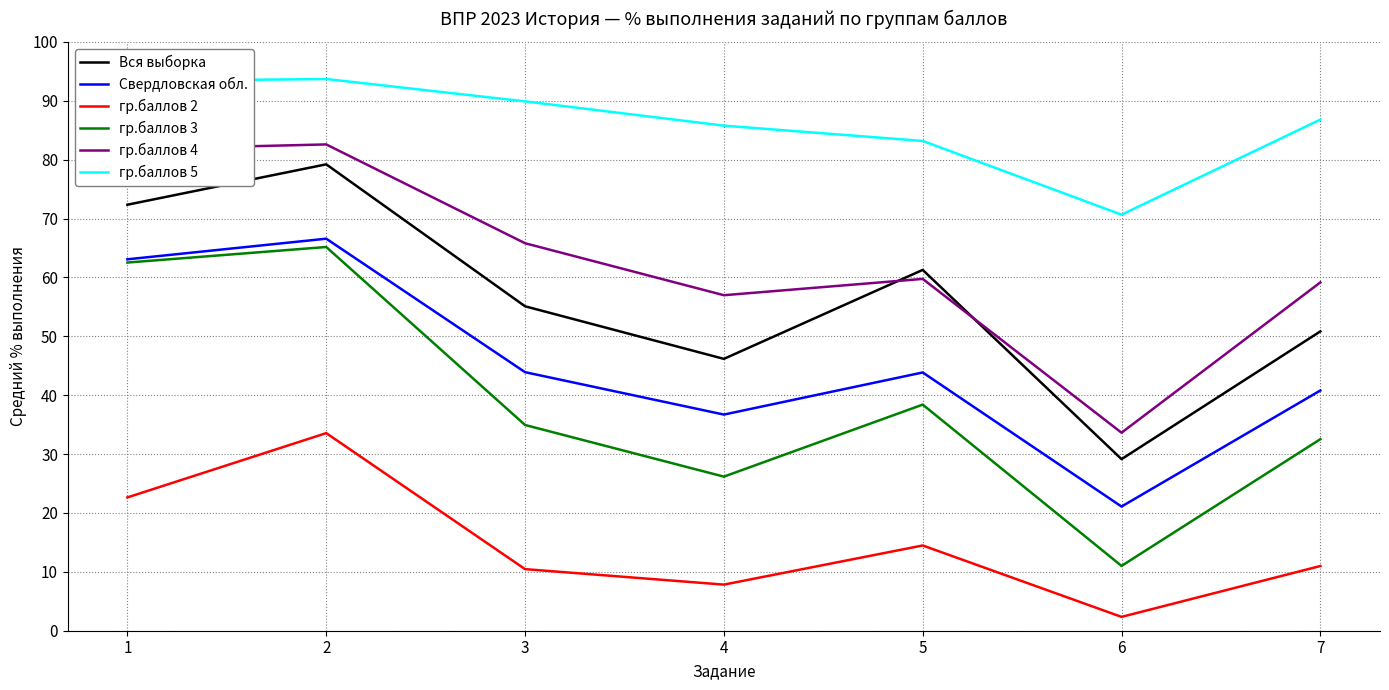

In Свердловская обл., how many points are lower than both neighbors (excluding endpoints)?

2